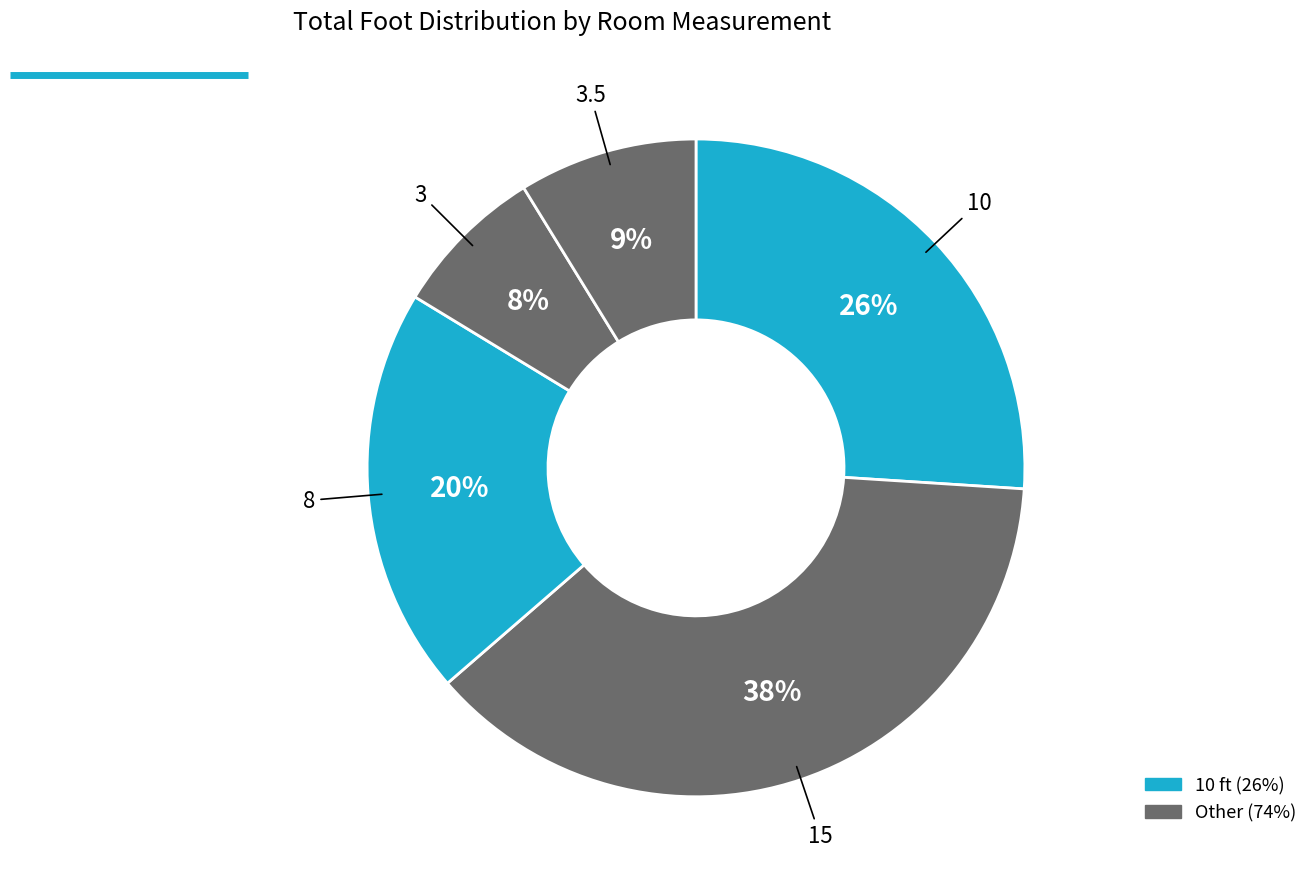

Does any single category account for the majority?

No